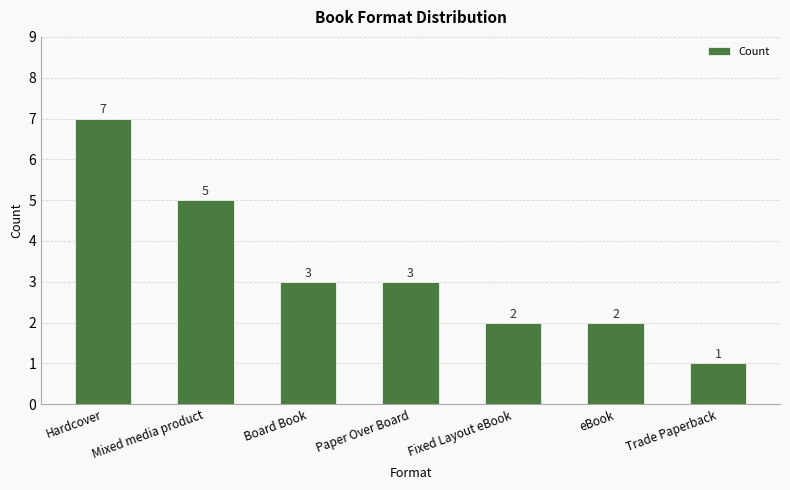

Which has a higher value, Mixed media product or Trade Paperback?

Mixed media product